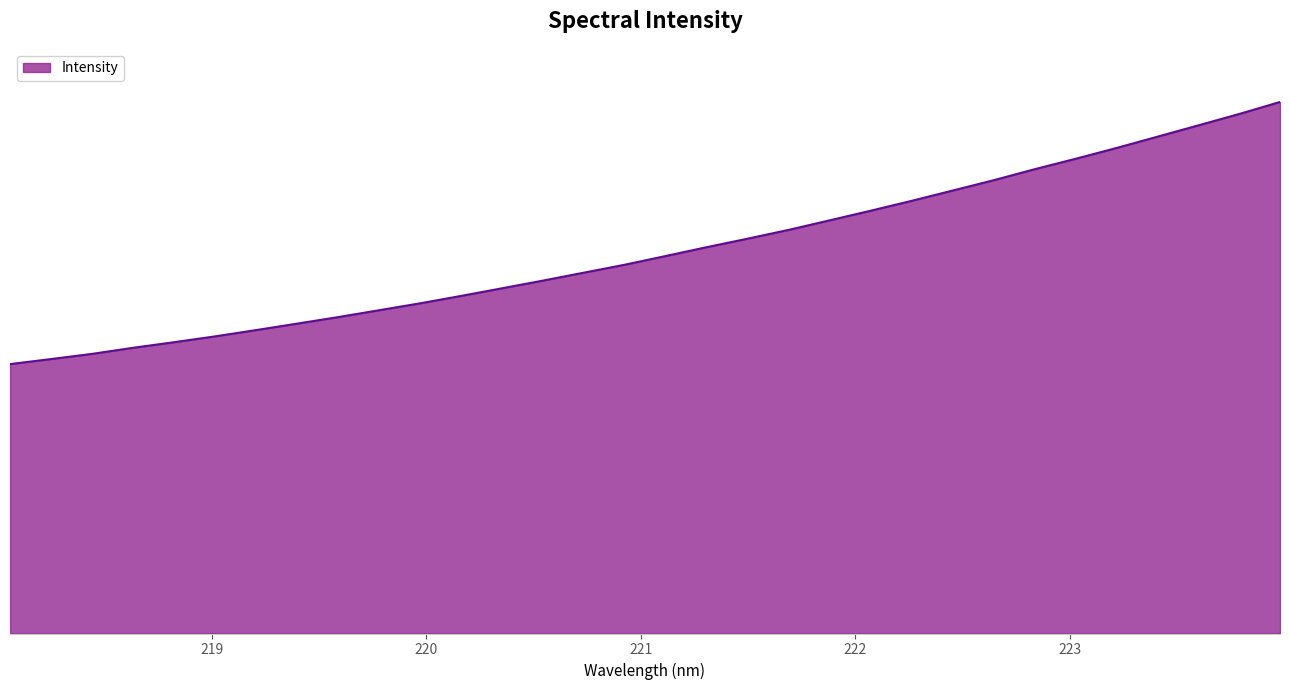

Is this an area chart (filled region under the line)?

Yes